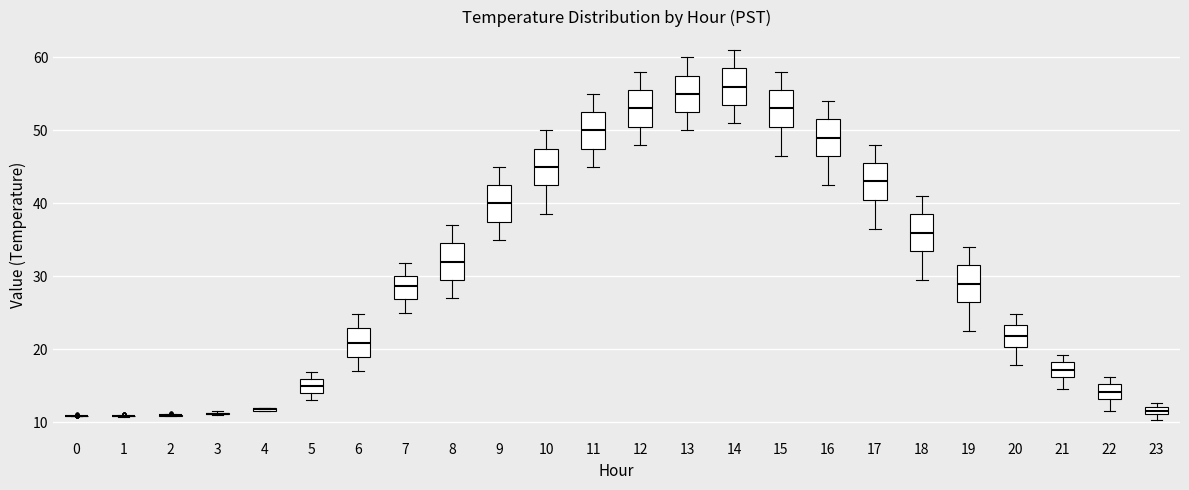

Where is the upper edge of the box at x = 6 on the y-axis? The values are not printed on the chart, so give them approximately, as read against the axis.

23